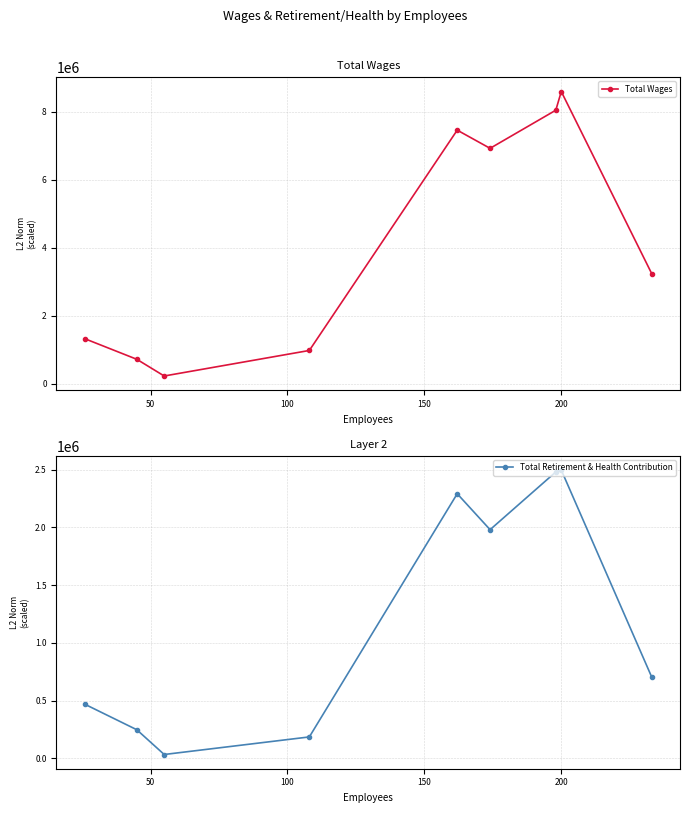

True or false: Total Wages has more than 0 interior local peaks.

True